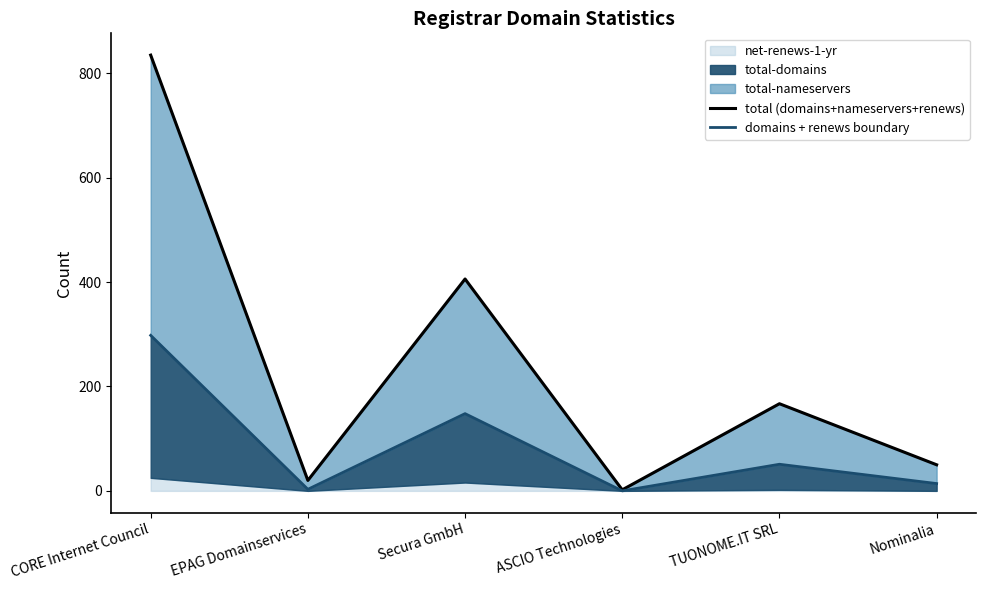

Which category has the highest value in the total (domains+nameservers+renews) series?

CORE Internet Council